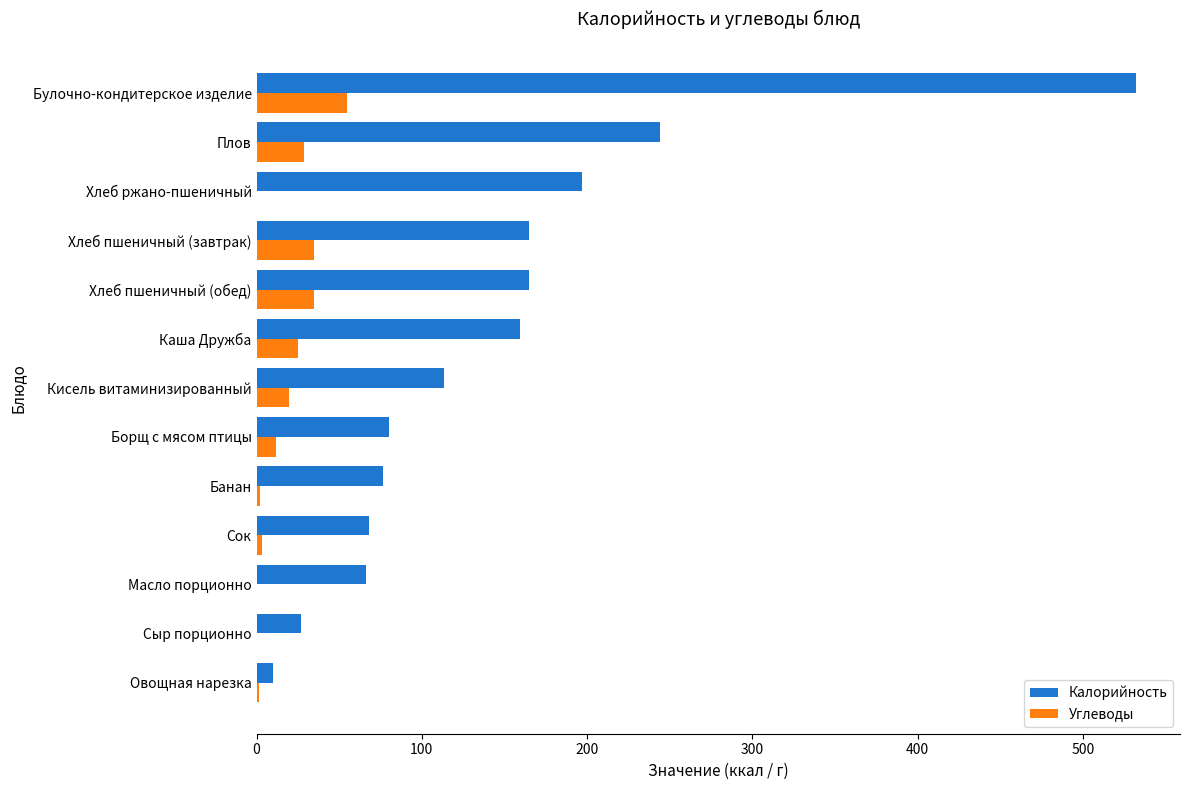

Where is Калорийность nearest to the value 270?

Плов